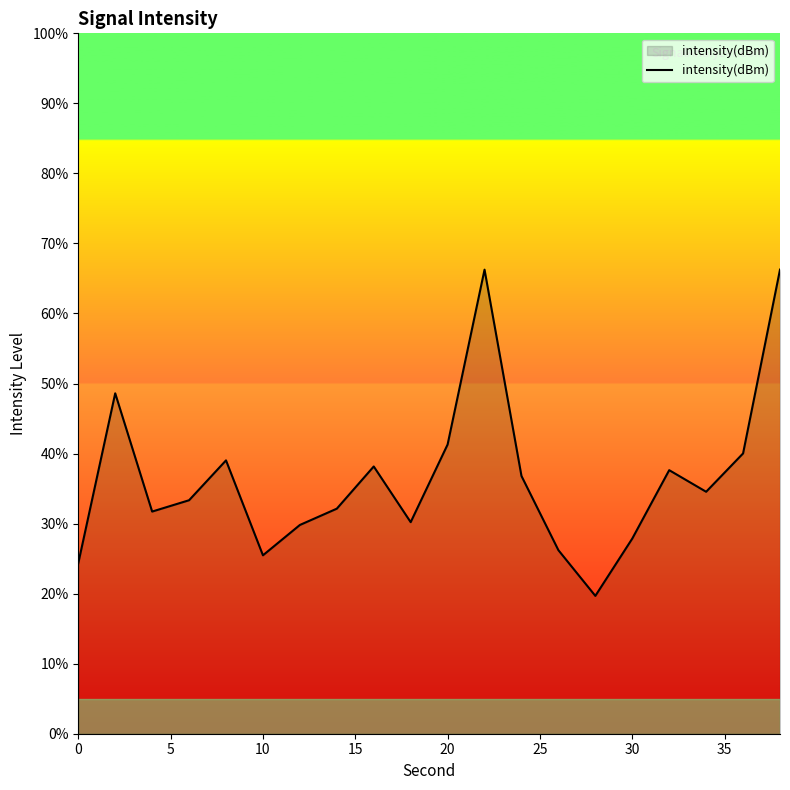

What is the greatest value displayed?

66.3